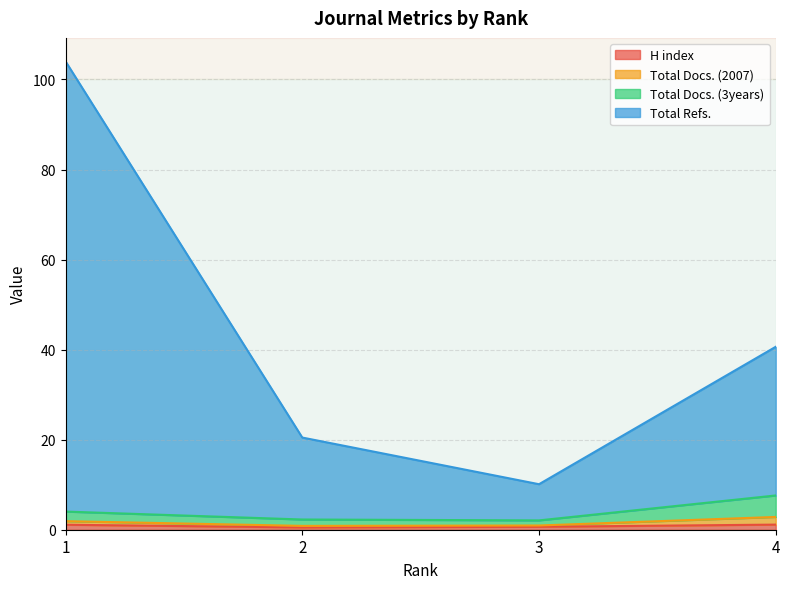

True or false: Total Docs. (2007) has more than 0 points higher than both neighbors.

False